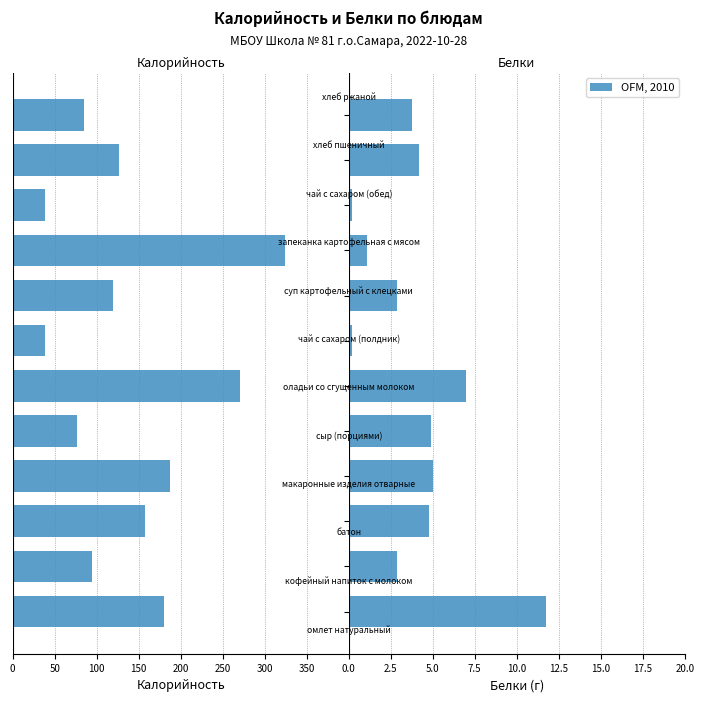

Does the chart contain any negative values?

Yes